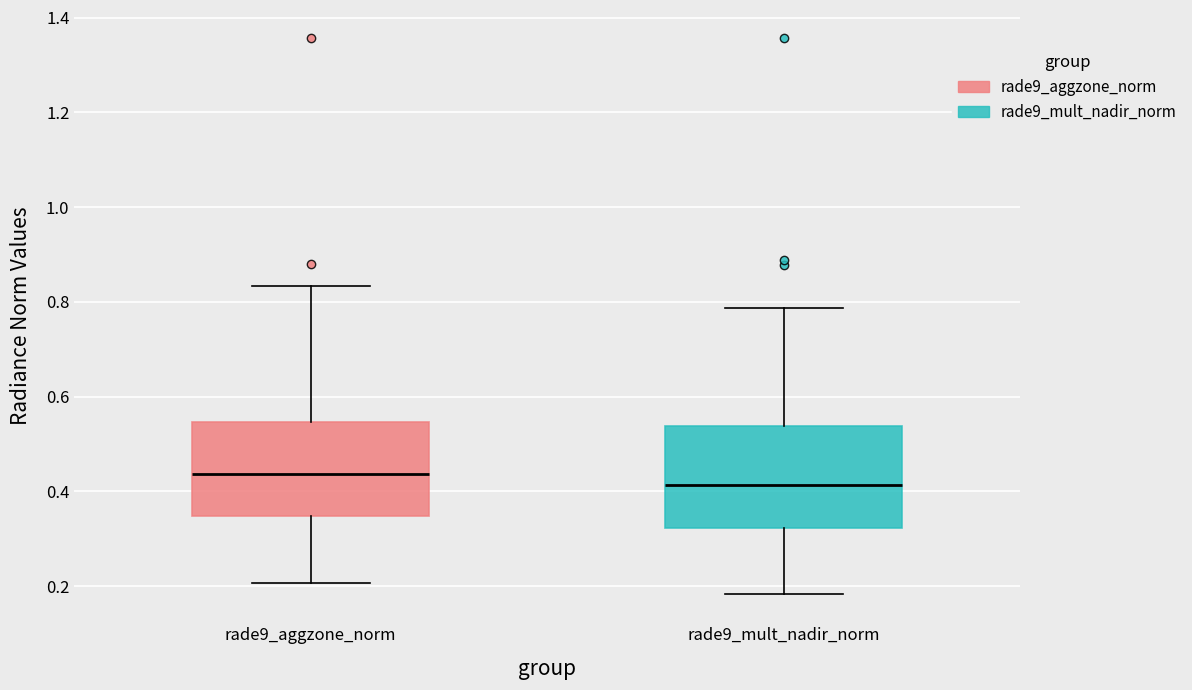

Reading left to right, transcribe this box plot: for each box, give where its median line is, the range the box spans, and where its two whiskers end, as read against the y-axis. The values are not printed on the chart, so give them approximately, as read against the axis.

rade9_aggzone_norm: median 0.44, box 0.34 to 0.54, whiskers 0.20 to 0.84
rade9_mult_nadir_norm: median 0.42, box 0.32 to 0.54, whiskers 0.18 to 0.78